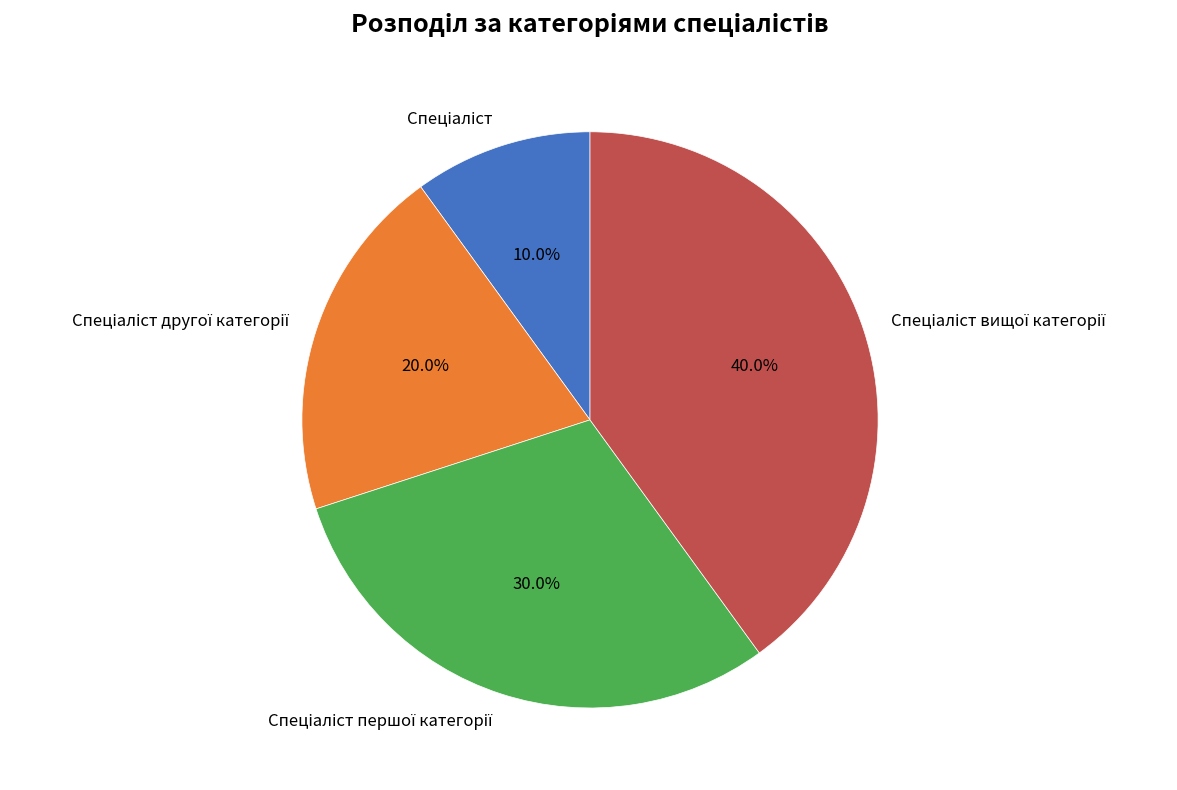

Is there any slice that represents more than half of the pie?

No